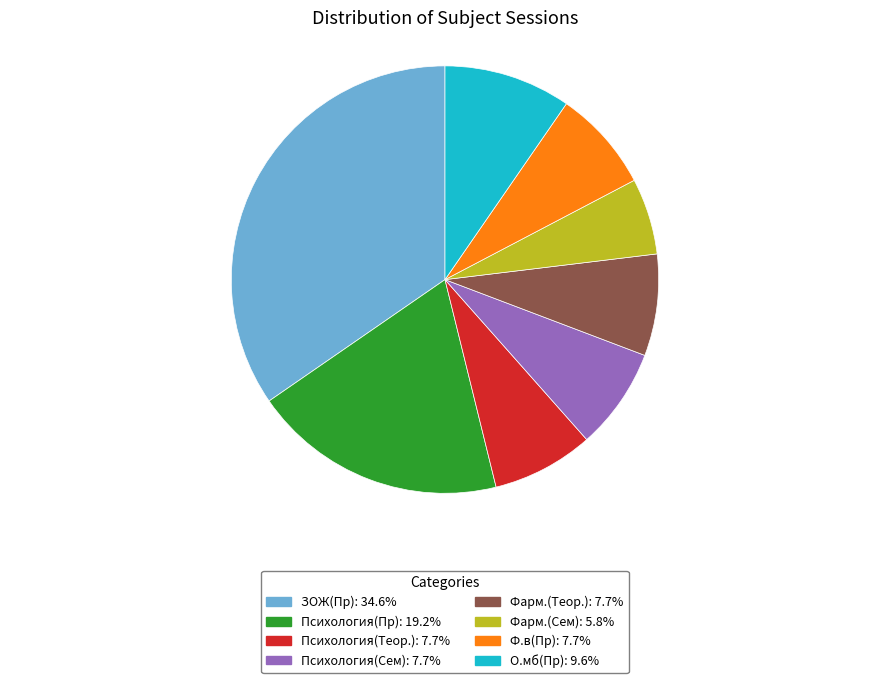

Which category has the biggest portion of the pie?

ЗОЖ(Пр)